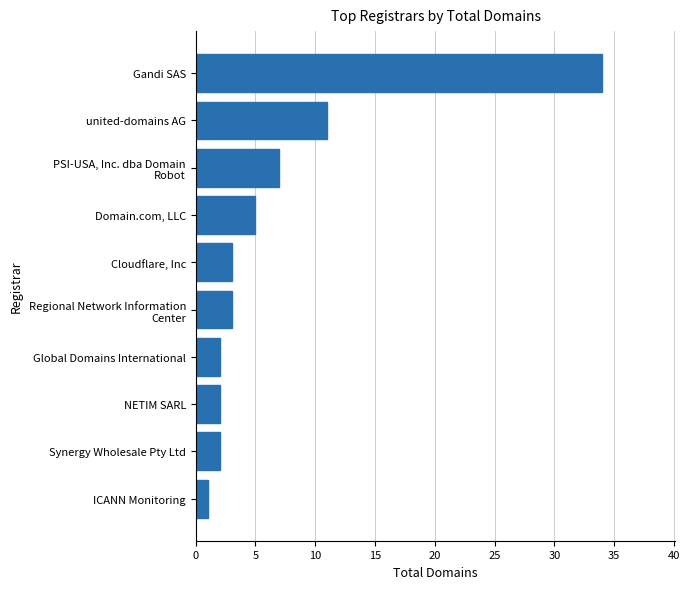

Reading top to bottom, what are all the values shown in this chart?

34	11	7	5	3	3	2	2	2	1